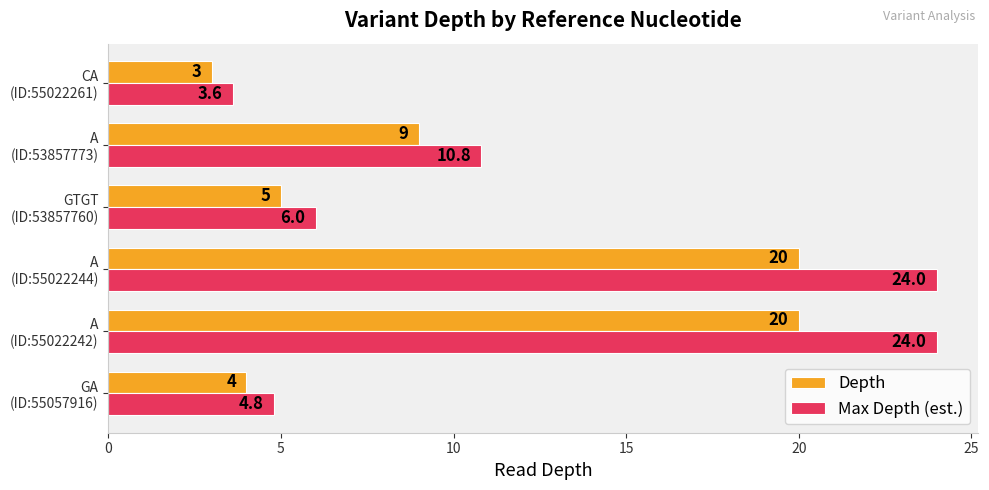

Rank the series by their maximum value, from highest to lowest.

Max Depth (est.), Depth